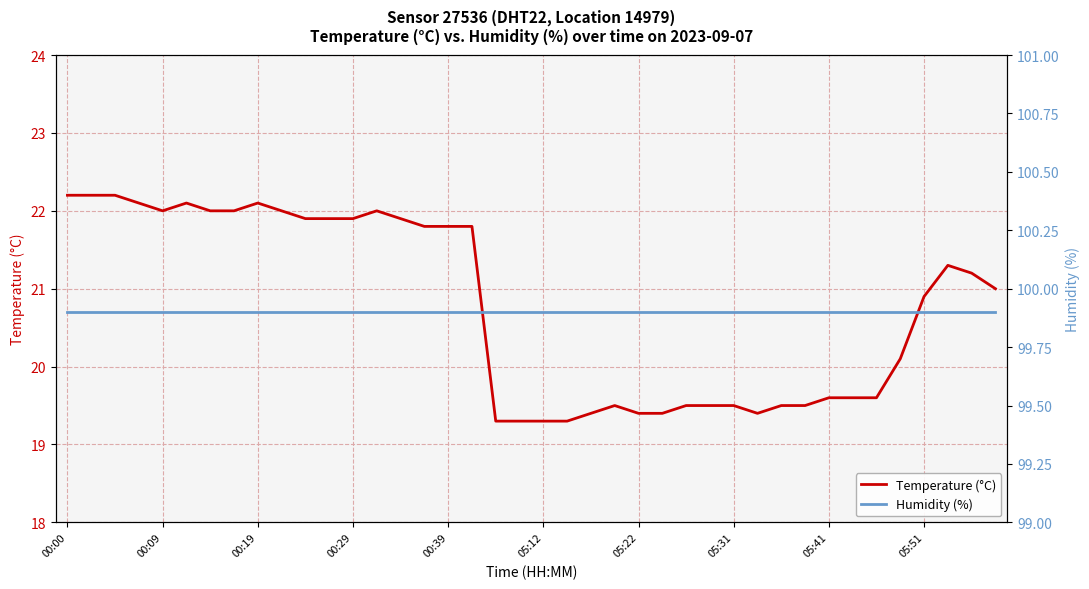

True or false: temperature and humidity cross at least once.

False